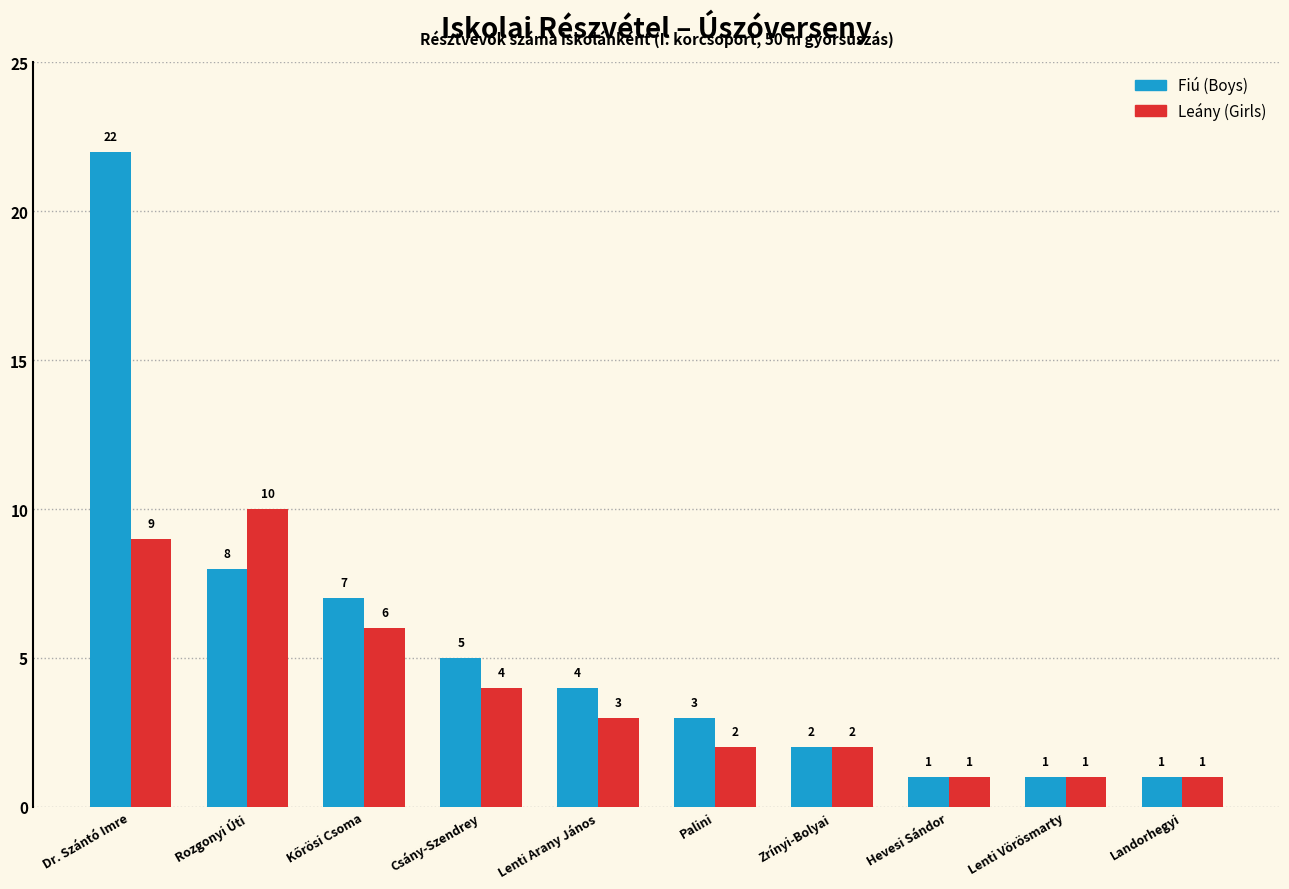

What is the sum of all Fiú (Boys) values?

54